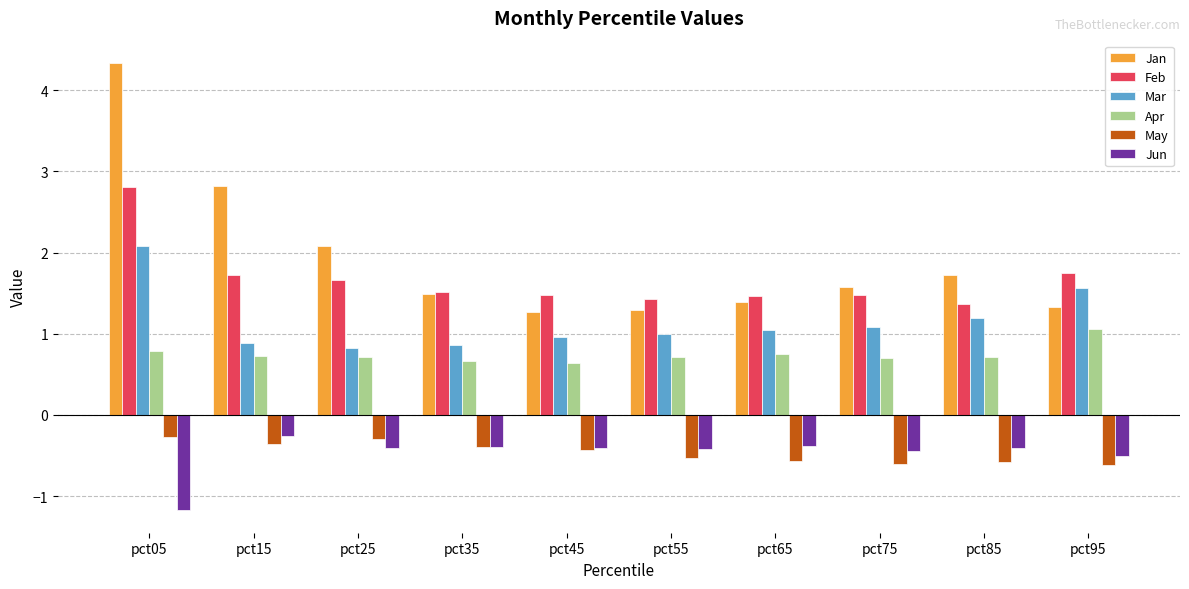

What value does the Apr series have at pct35?

0.7